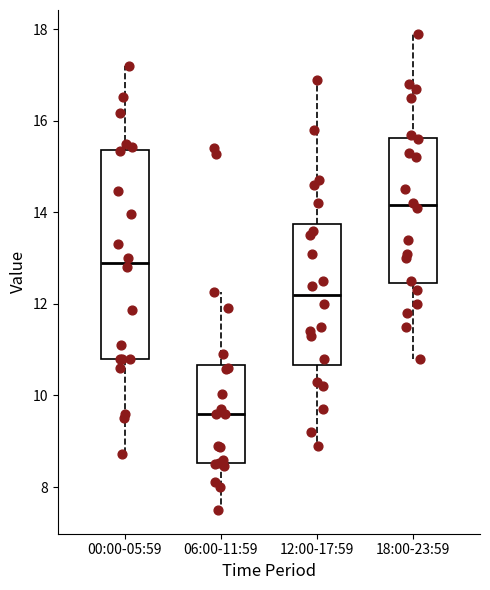

Reading left to right, read every box against the y-axis: the position of its median line, the range the box covers, and the ends of its whiskers. The values are not printed on the chart, so give them approximately, as read against the axis.

00:00-05:59: median 13.0, box 10.8 to 15.4, whiskers 8.8 to 17.2
06:00-11:59: median 9.6, box 8.6 to 10.6, whiskers 7.6 to 12.2
12:00-17:59: median 12.2, box 10.6 to 13.8, whiskers 9.0 to 17.0
18:00-23:59: median 14.2, box 12.4 to 15.6, whiskers 10.8 to 18.0